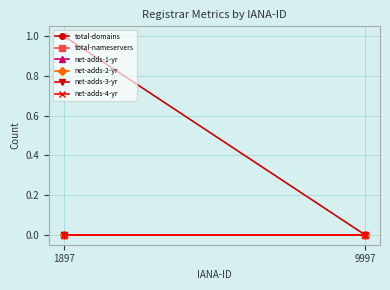

Reading left to right, list all the values displayed in this chart.

total-domains: 1	0
total-nameservers: 0	0
net-adds-1-yr: 0	0
net-adds-2-yr: 0	0
net-adds-3-yr: 0	0
net-adds-4-yr: 0	0